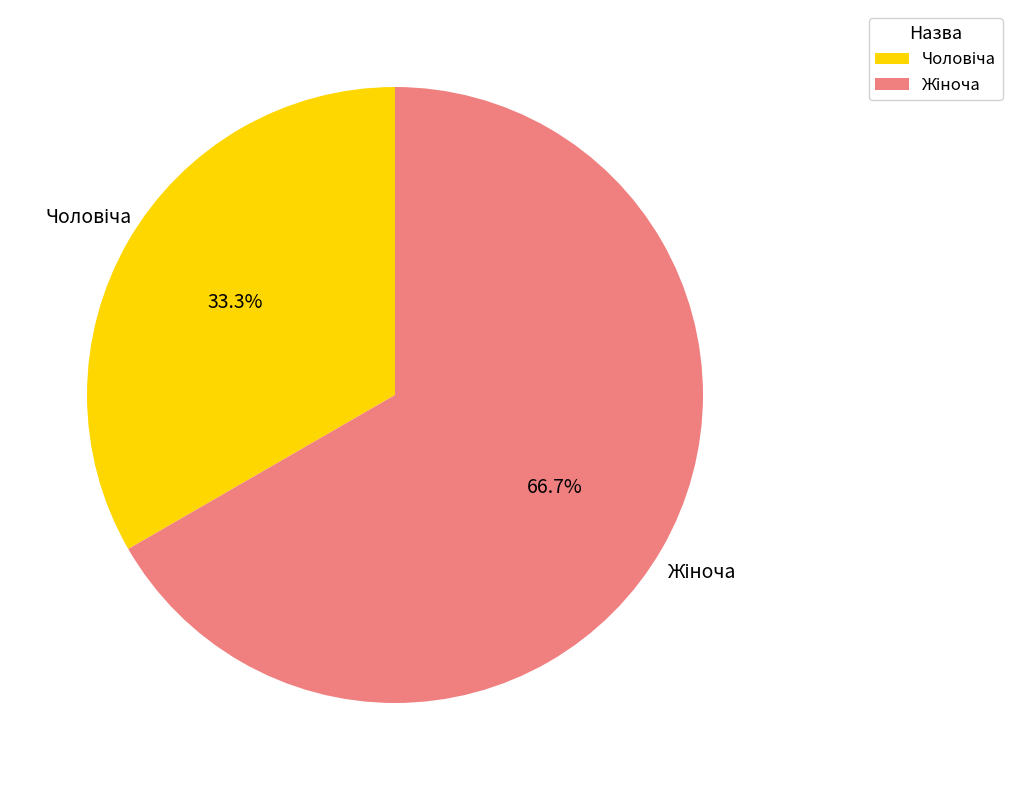

Is there any slice that represents more than half of the pie?

Yes